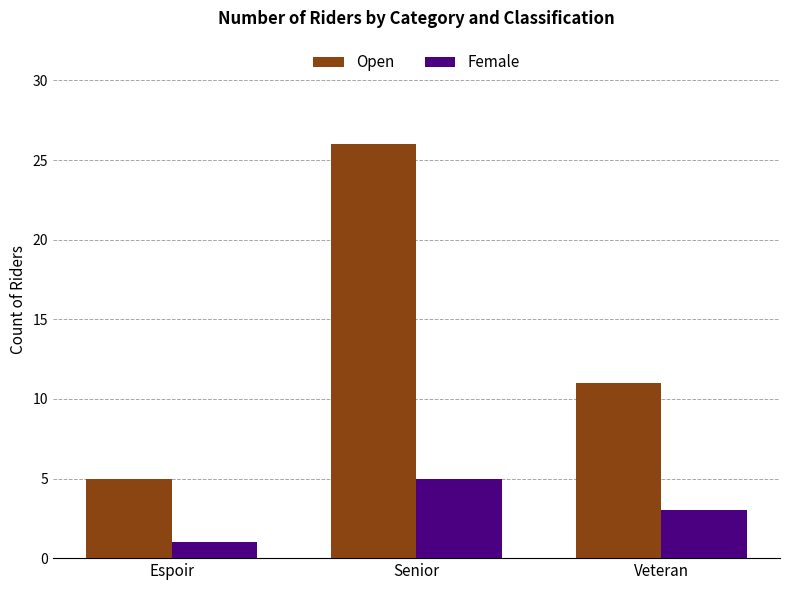

What is the label of the 3rd bar from the right?

Espoir